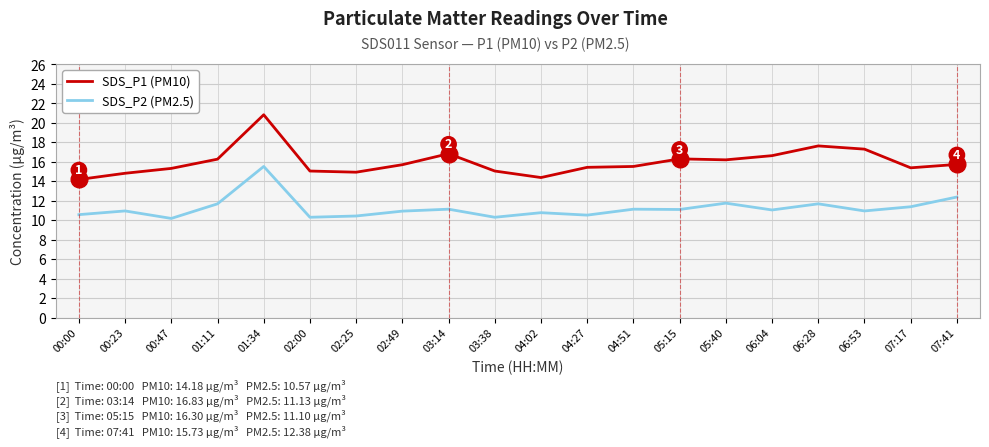

What is the difference between the second highest and minimum values in the SDS_P2 (PM2.5) series?

2.2